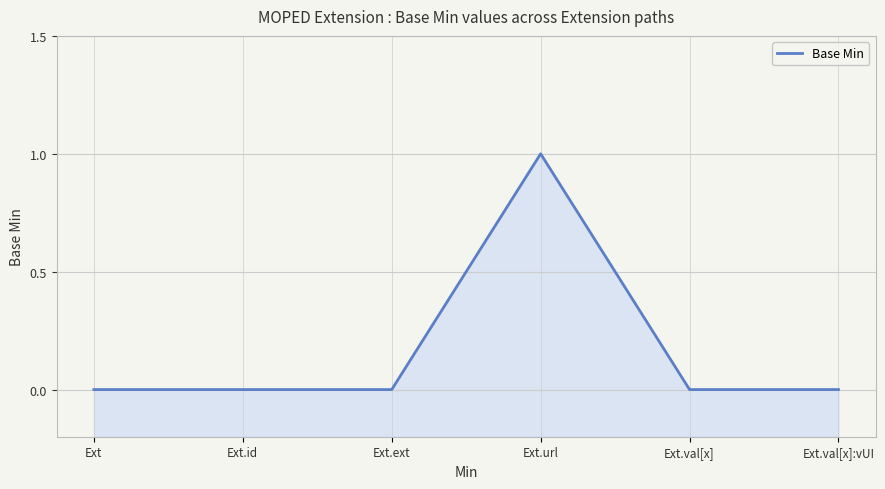

Between Ext and Ext.val[x]:vUI, which is larger?

Ext